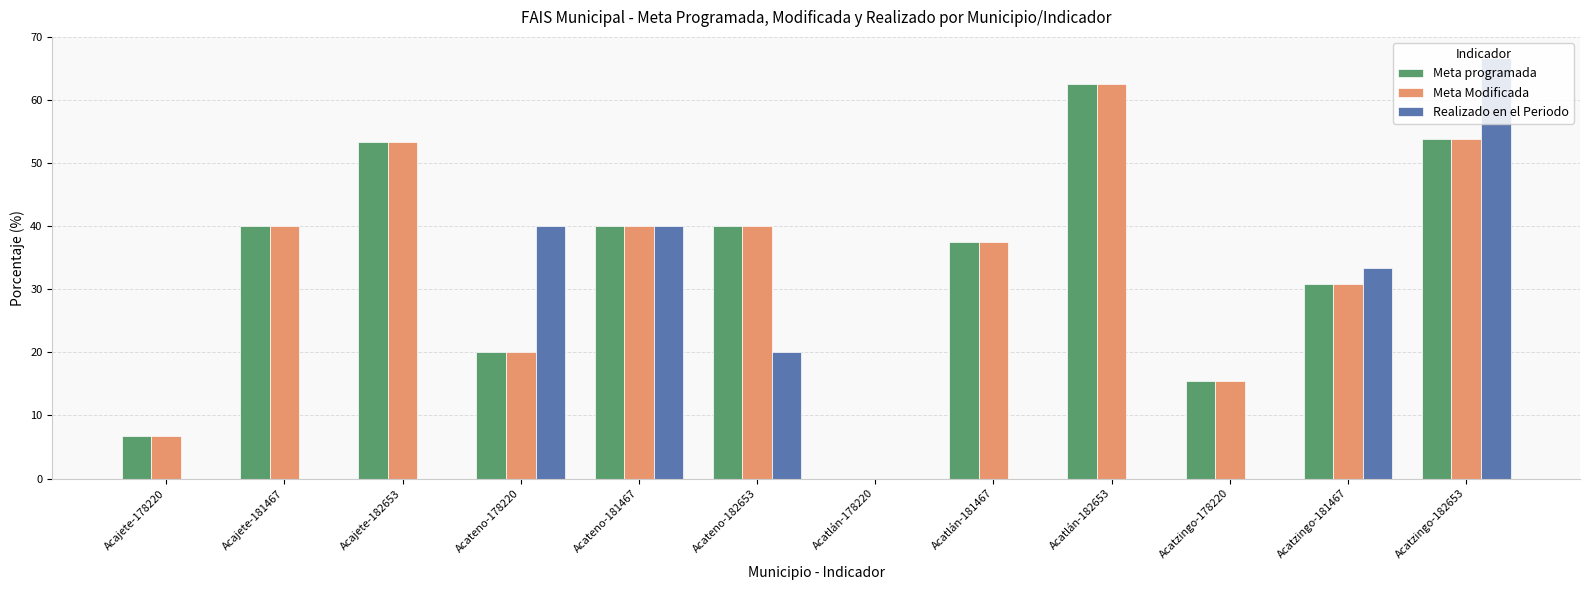

Reading left to right, list all the values displayed in this chart.

Meta programada: Acajete-178220=6.7	Acajete-181467=40.0	Acajete-182653=53.3	Acateno-178220=20.0	Acateno-181467=40.0	Acateno-182653=40.0	Acatlán-178220=0.0	Acatlán-181467=37.5	Acatlán-182653=62.5	Acatzingo-178220=15.4	Acatzingo-181467=30.8	Acatzingo-182653=53.8
Meta Modificada: Acajete-178220=6.7	Acajete-181467=40.0	Acajete-182653=53.3	Acateno-178220=20.0	Acateno-181467=40.0	Acateno-182653=40.0	Acatlán-178220=0.0	Acatlán-181467=37.5	Acatlán-182653=62.5	Acatzingo-178220=15.4	Acatzingo-181467=30.8	Acatzingo-182653=53.8
Realizado en el Periodo: Acajete-178220=0.0	Acajete-181467=0.0	Acajete-182653=0.0	Acateno-178220=40.0	Acateno-181467=40.0	Acateno-182653=20.0	Acatlán-178220=0.0	Acatlán-181467=0.0	Acatlán-182653=0.0	Acatzingo-178220=0.0	Acatzingo-181467=33.3	Acatzingo-182653=66.7